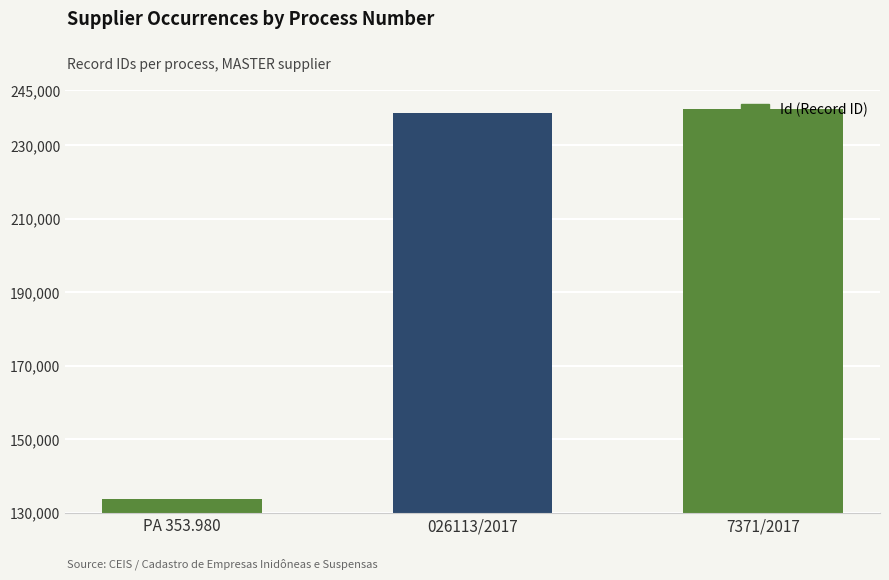

What is the label of the 1st bar from the right?

7371/2017